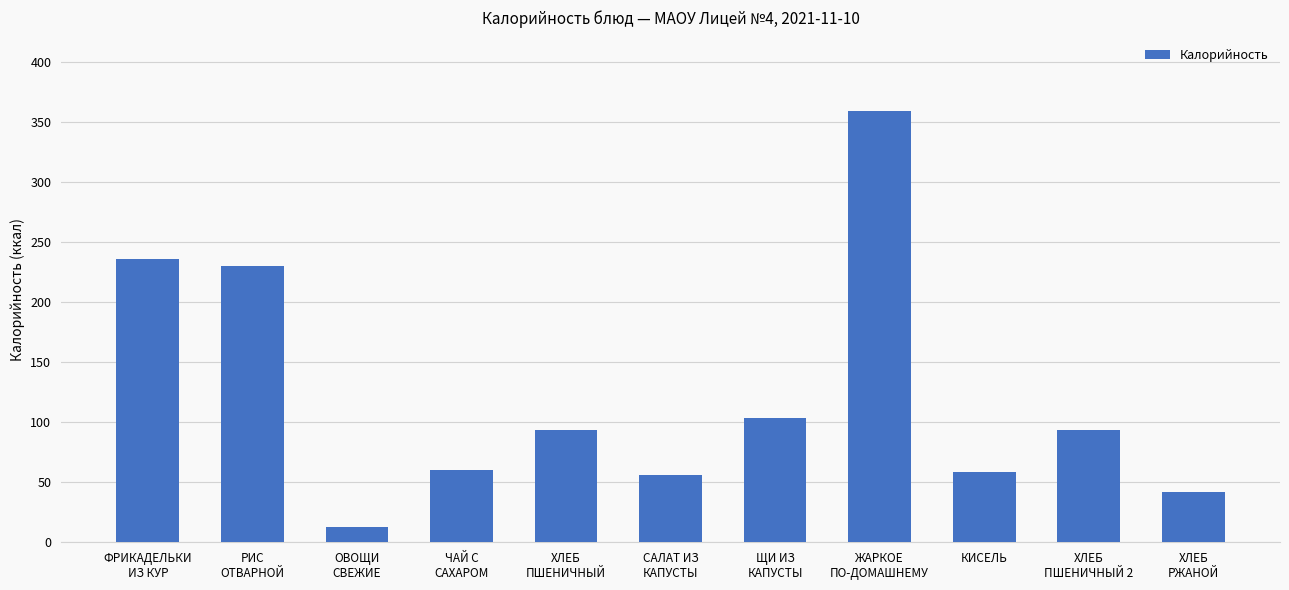

True or false: the data shows 59.7 at РИС
ОТВАРНОЙ.

False